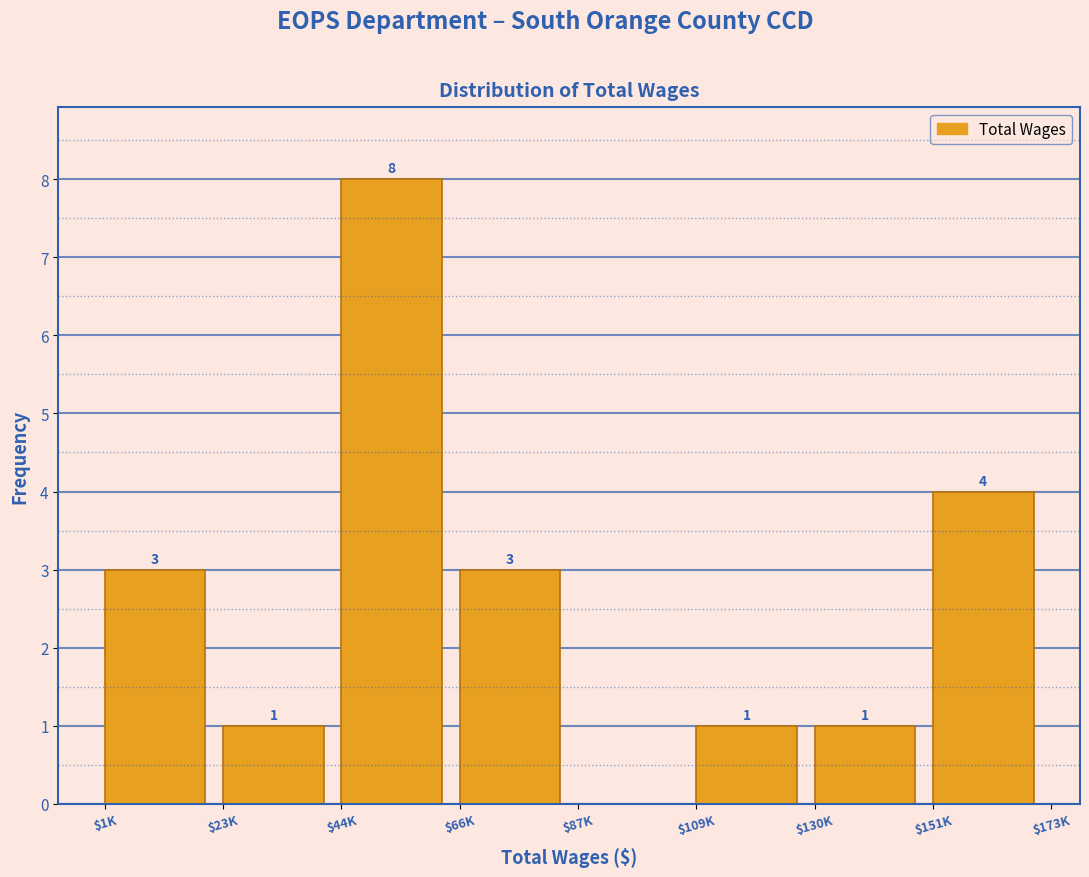

The value at $109K is 1. True or false?

True